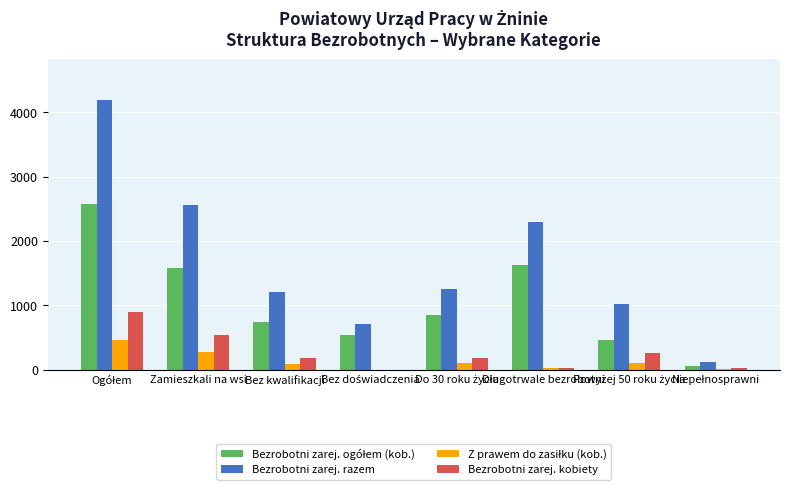

What is the greatest value displayed?

4195